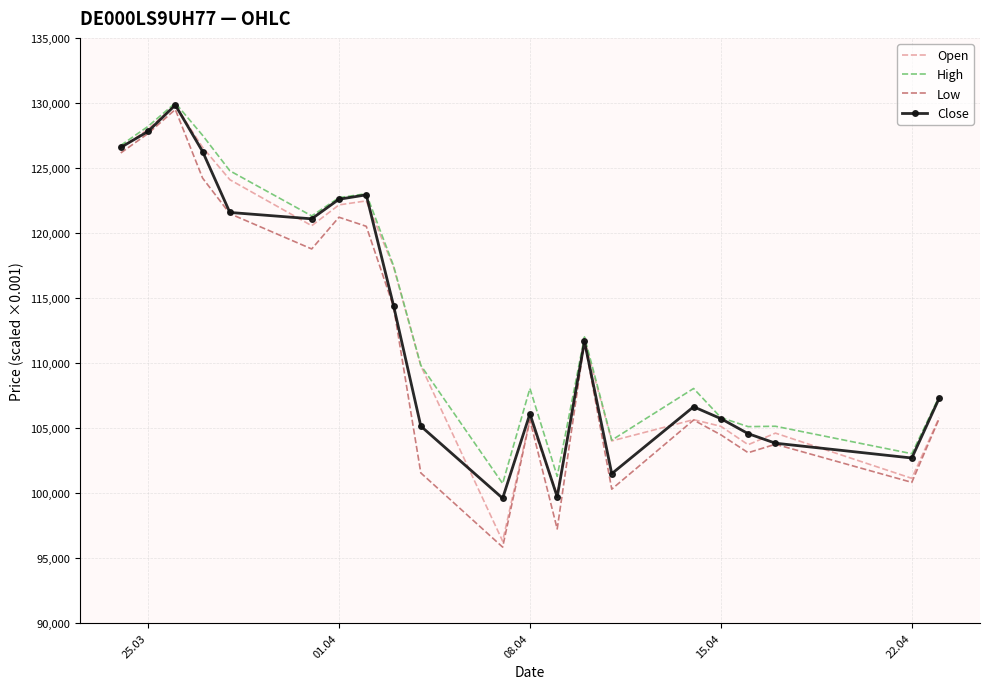

Which series has the largest range (max minus min)?

Low